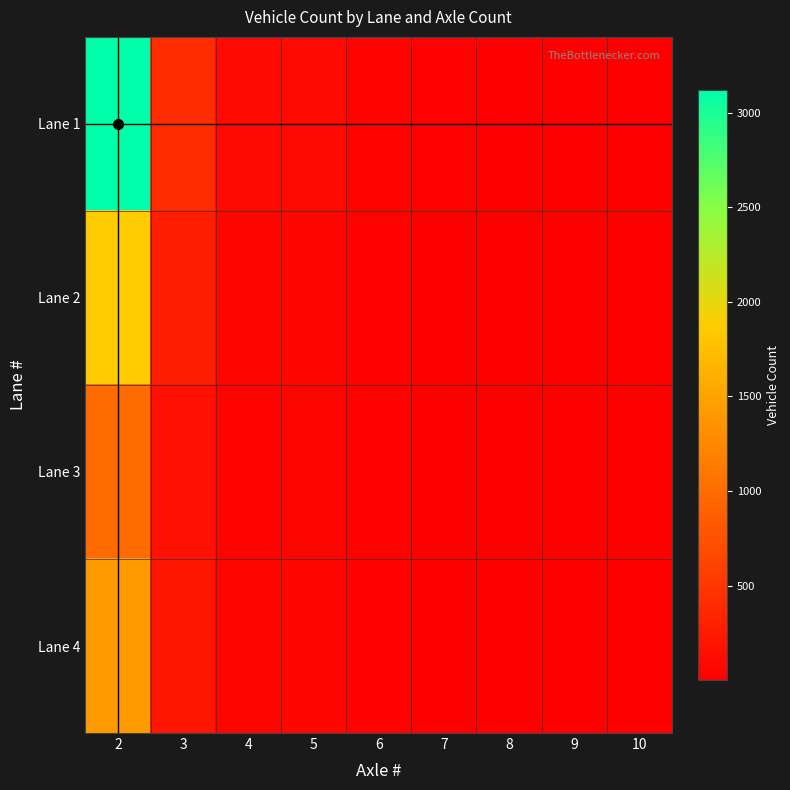

How many categories are shown in the chart?

9